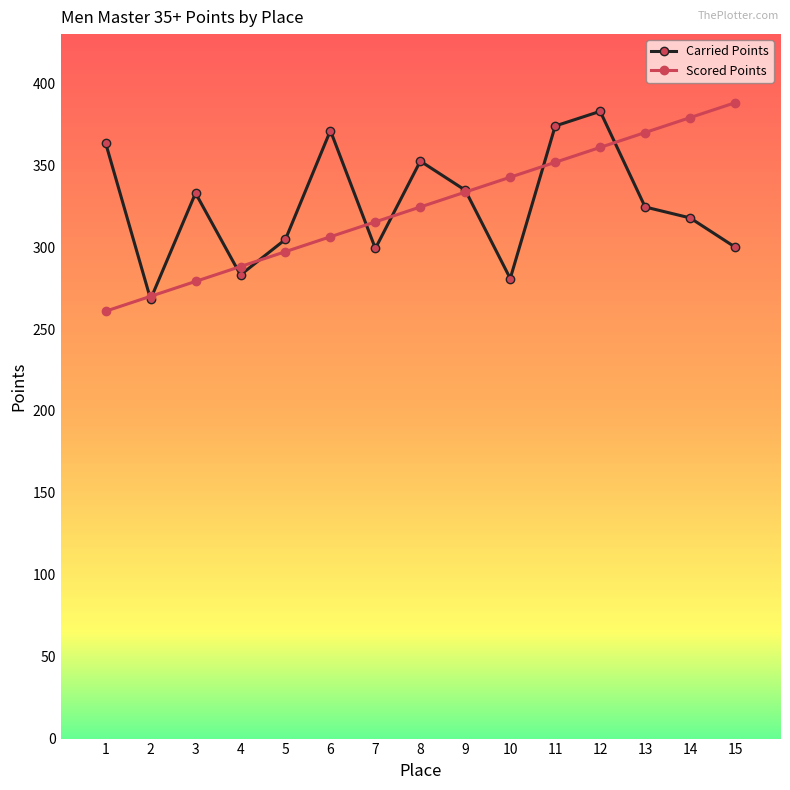

At 15, list the series in order from smallest to largest.

Carried Points, Scored Points